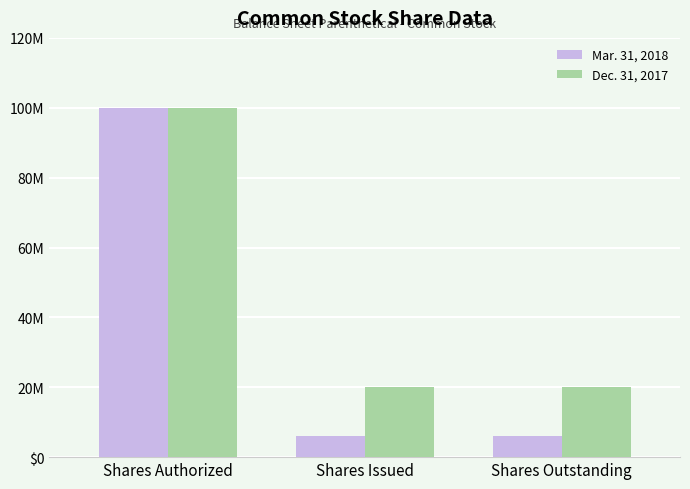

At how many categories does at least one series exceed 84205373?

1